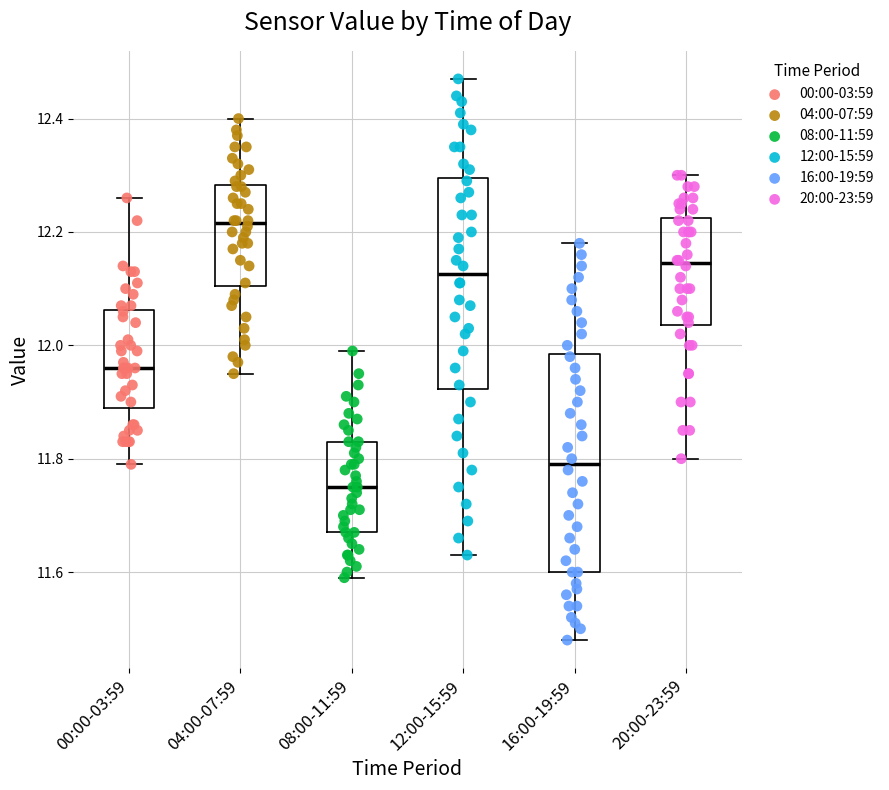

Reading left to right, read every box against the y-axis: the position of its median line, the range the box covers, and the ends of its whiskers. The values are not printed on the chart, so give them approximately, as read against the axis.

00:00-03:59: median 11.96, box 11.90 to 12.06, whiskers 11.80 to 12.26
04:00-07:59: median 12.22, box 12.10 to 12.28, whiskers 11.96 to 12.40
08:00-11:59: median 11.76, box 11.68 to 11.84, whiskers 11.60 to 12.00
12:00-15:59: median 12.12, box 11.92 to 12.30, whiskers 11.64 to 12.48
16:00-19:59: median 11.80, box 11.60 to 11.98, whiskers 11.48 to 12.18
20:00-23:59: median 12.14, box 12.04 to 12.22, whiskers 11.80 to 12.30